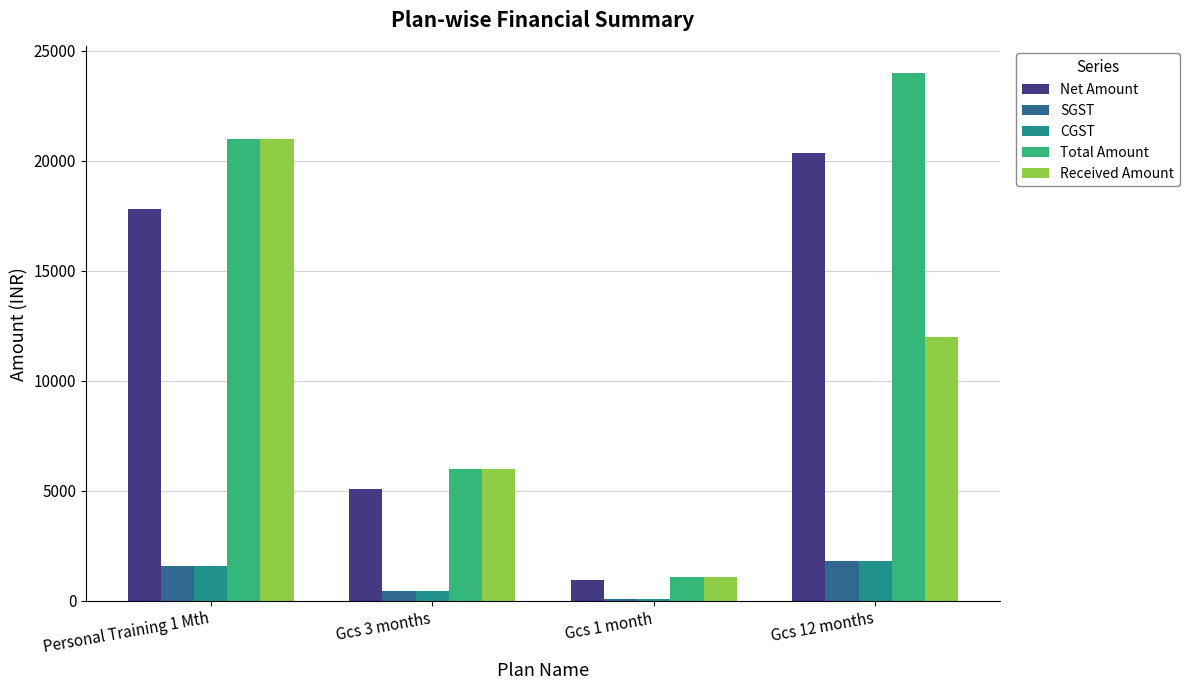

Where does the SGST series first go above 1601?

Personal Training 1 Mth